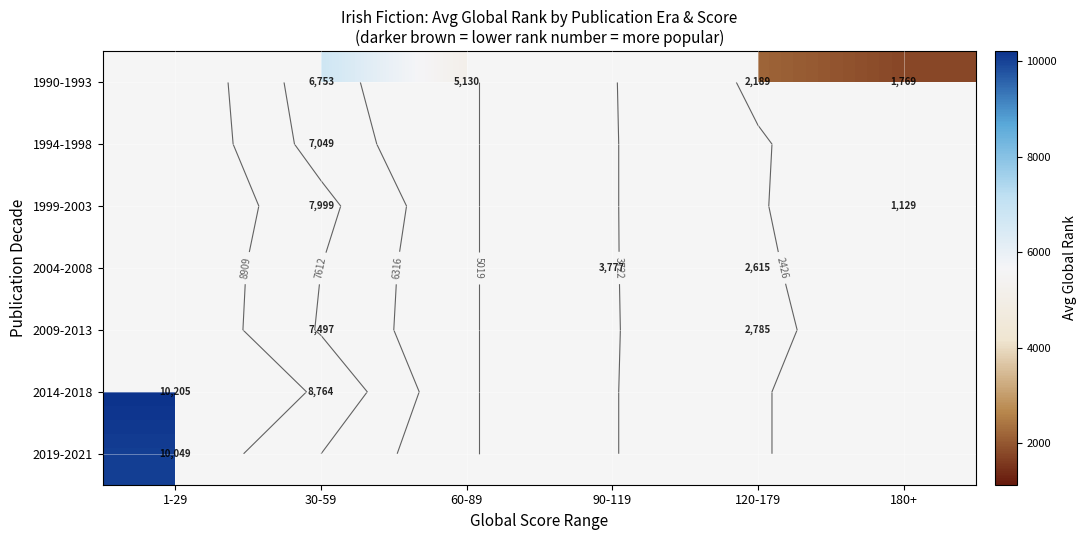

What is the greatest value displayed?

10205.8